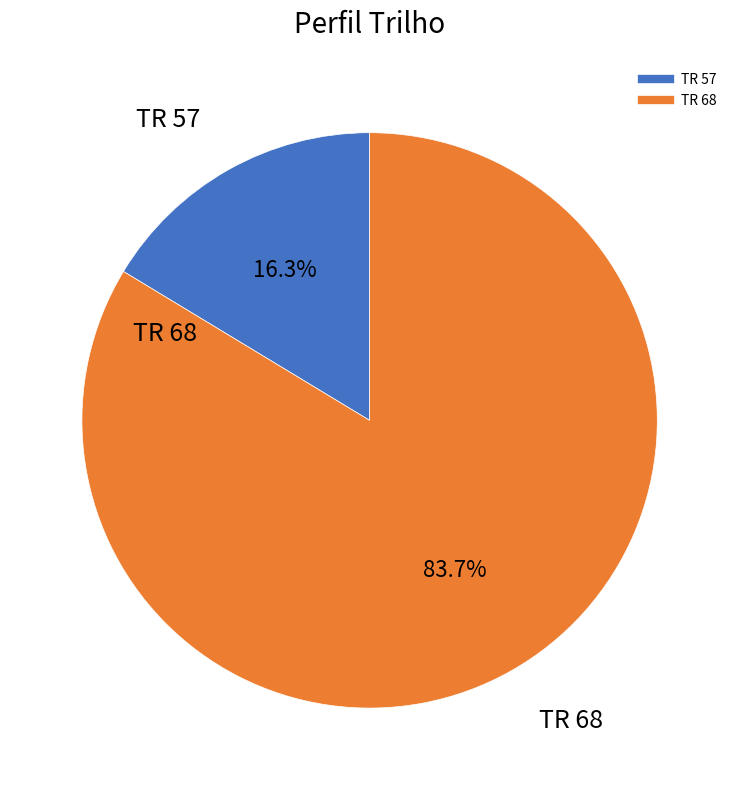

Does any single category account for the majority?

Yes